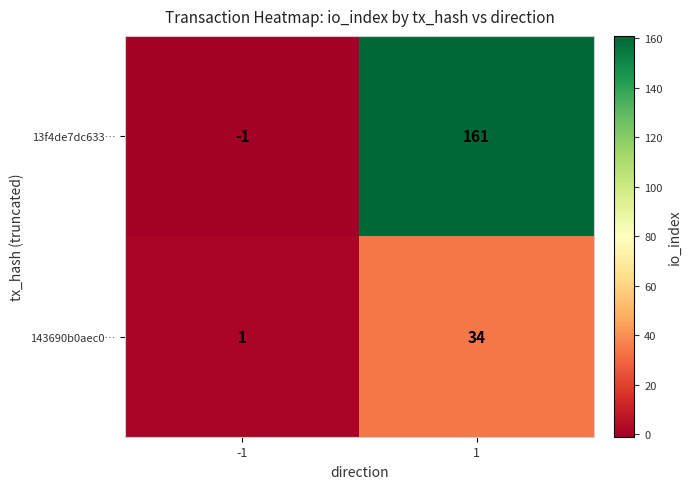

True or false: 13f4de7dc633… has a value of -1 at -1.

True